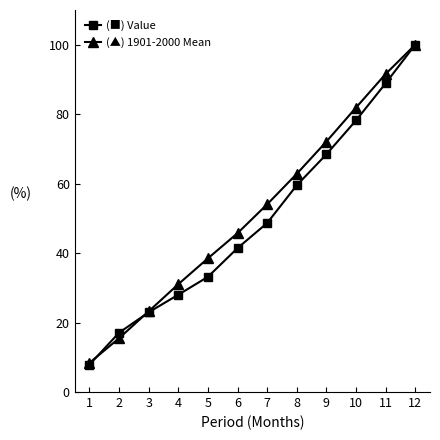

What is the spread (max minus min) of values at 8?

3.3